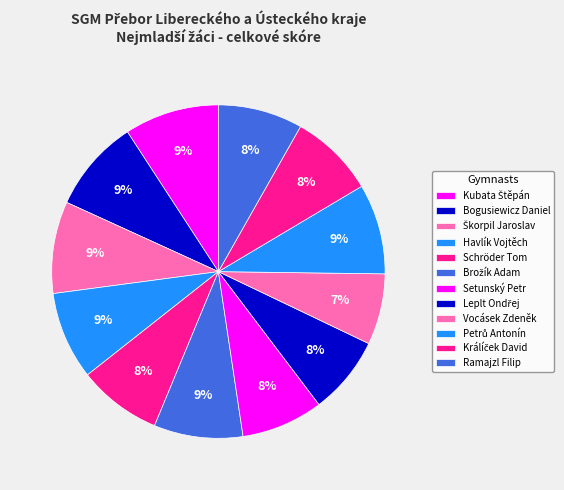

How many slices are in this pie chart?

12